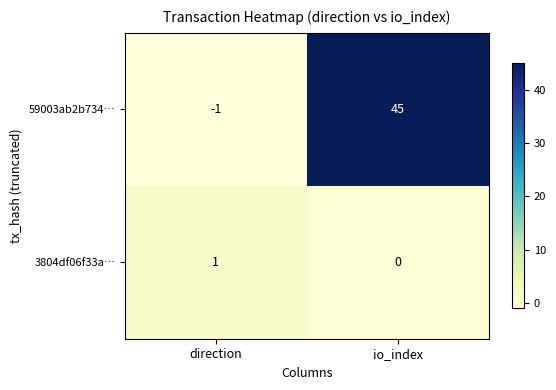

Which series has the largest range (max minus min)?

59003ab2b734…